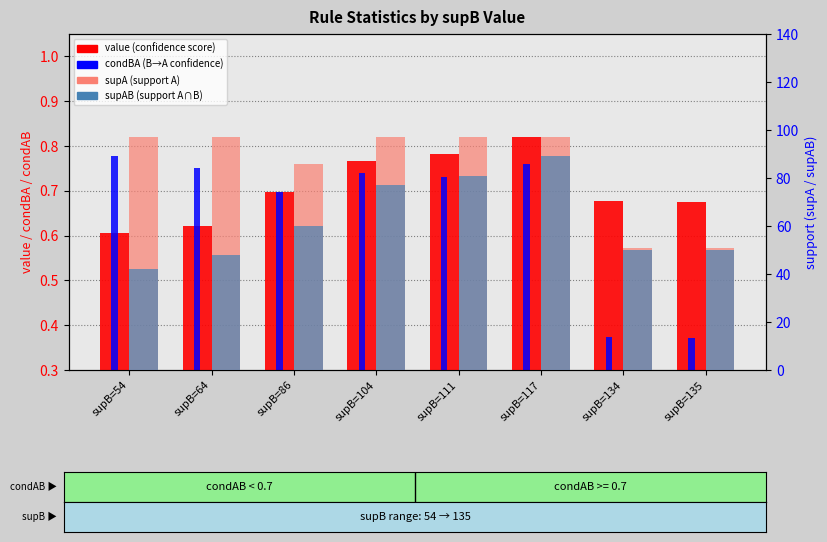

What are all the series names shown in the legend?

value (confidence score), condBA (confidence B->A), supA, supAB